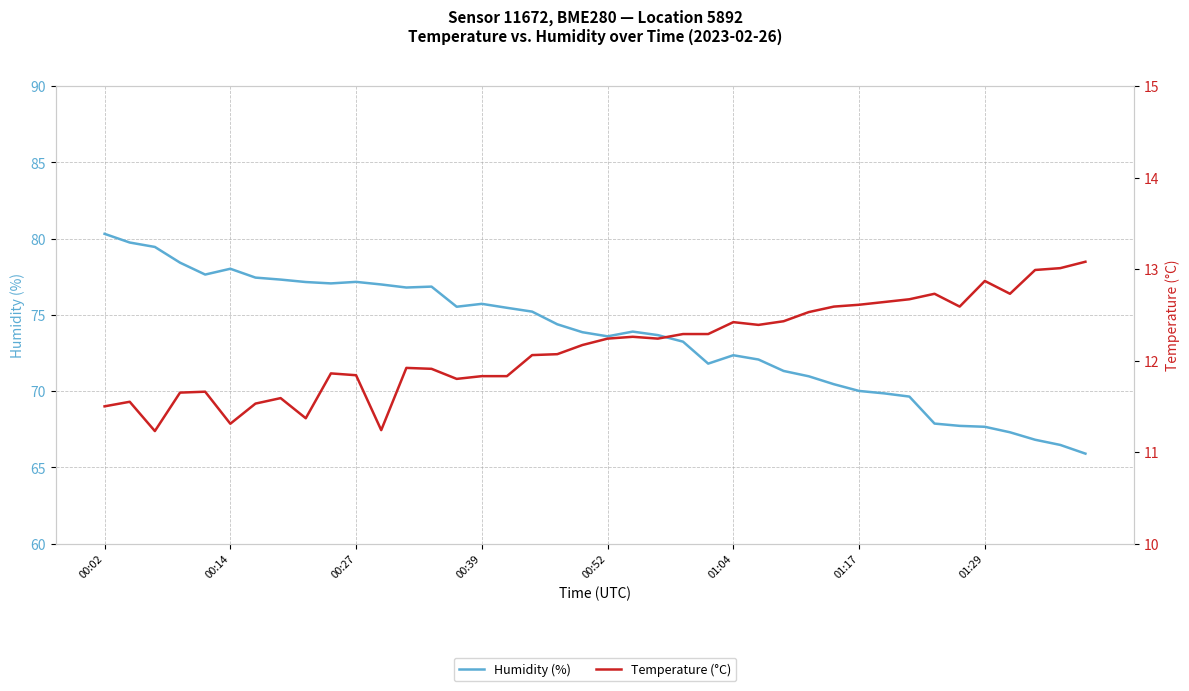

Does the chart have visible grid lines?

Yes